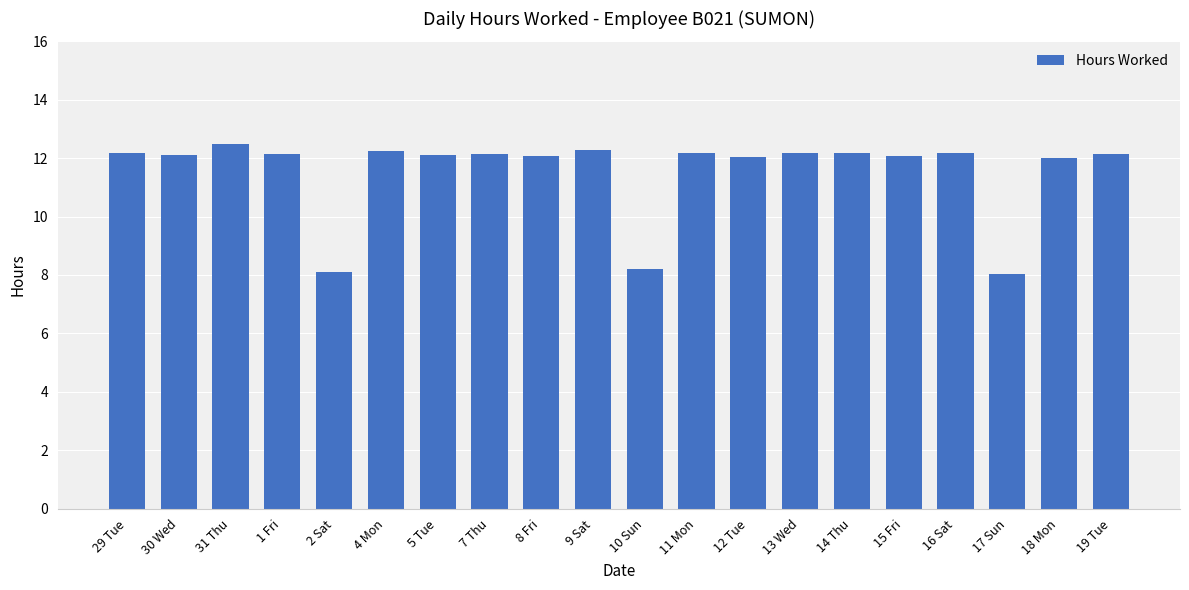

What is the maximum value shown in the chart?

12.5